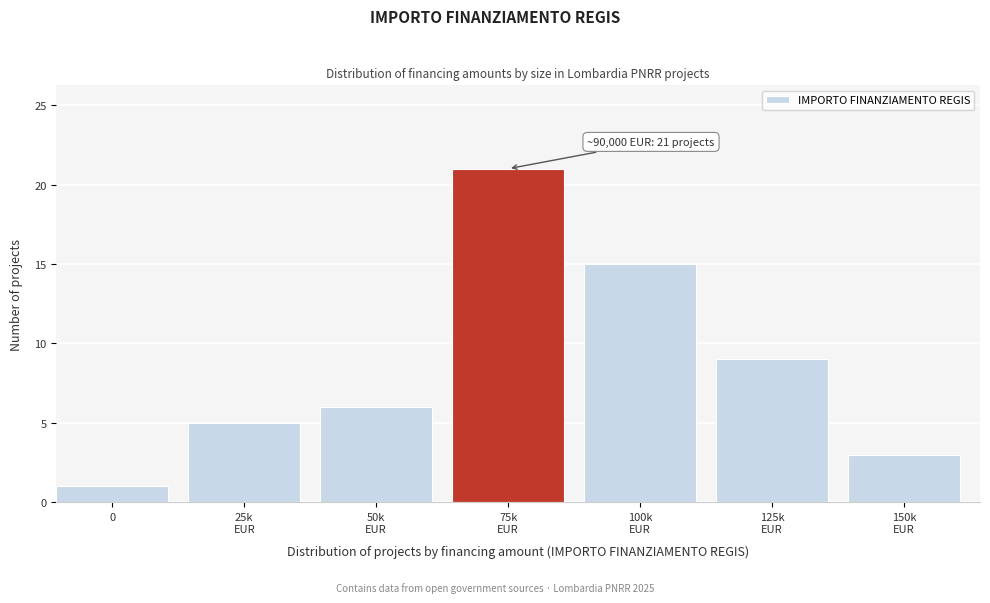

Reading left to right, list all the values displayed in this chart.

1	5	6	21	15	9	3